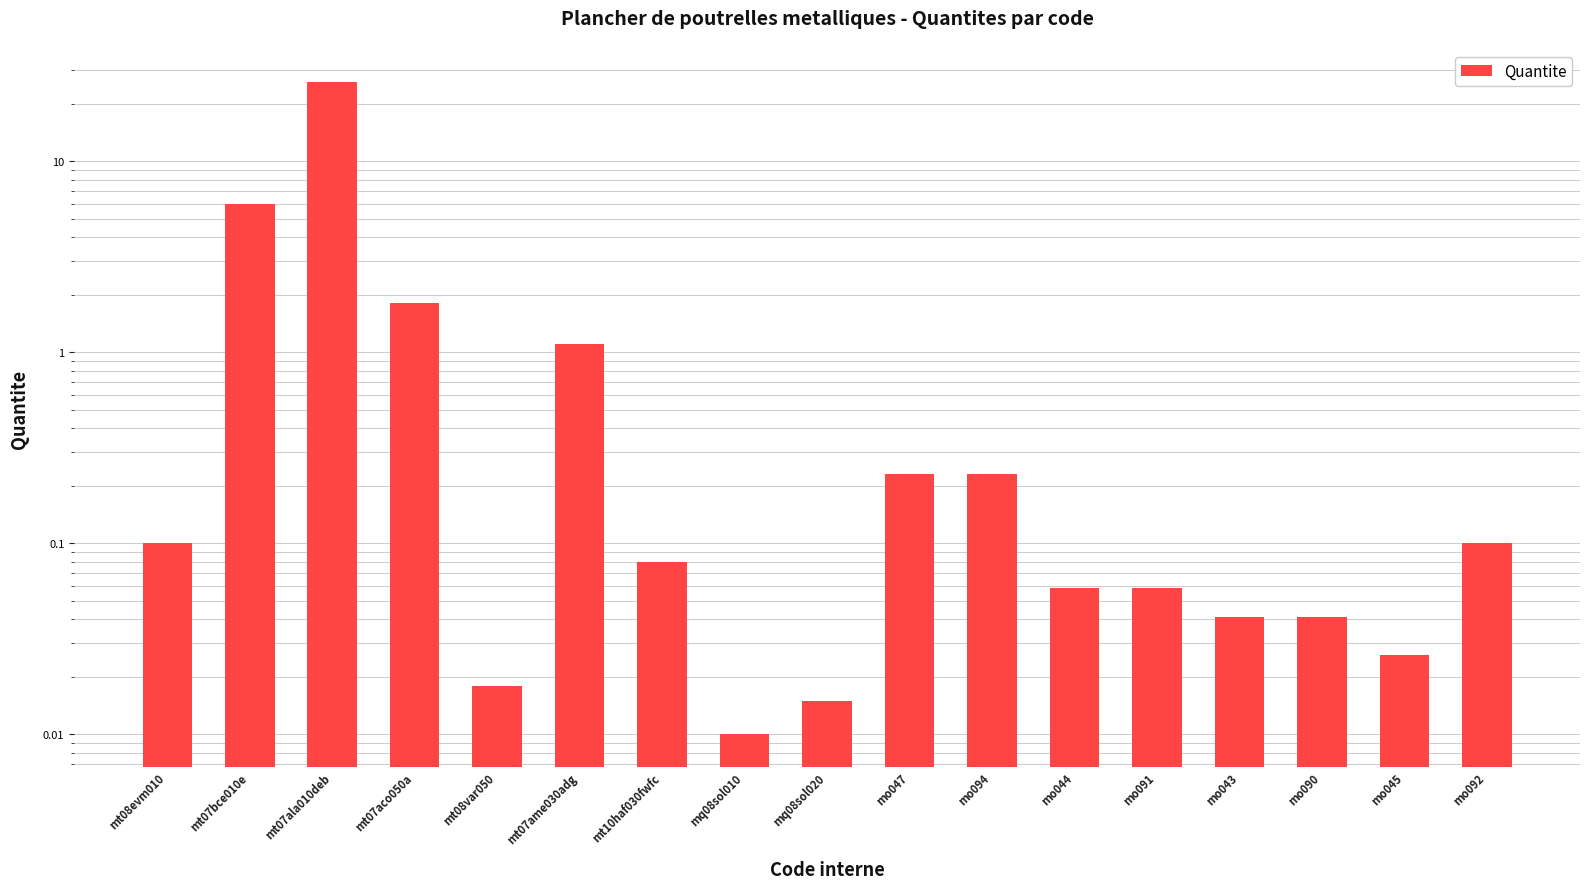

Which label corresponds to the largest value in the chart?

mt07ala010deb